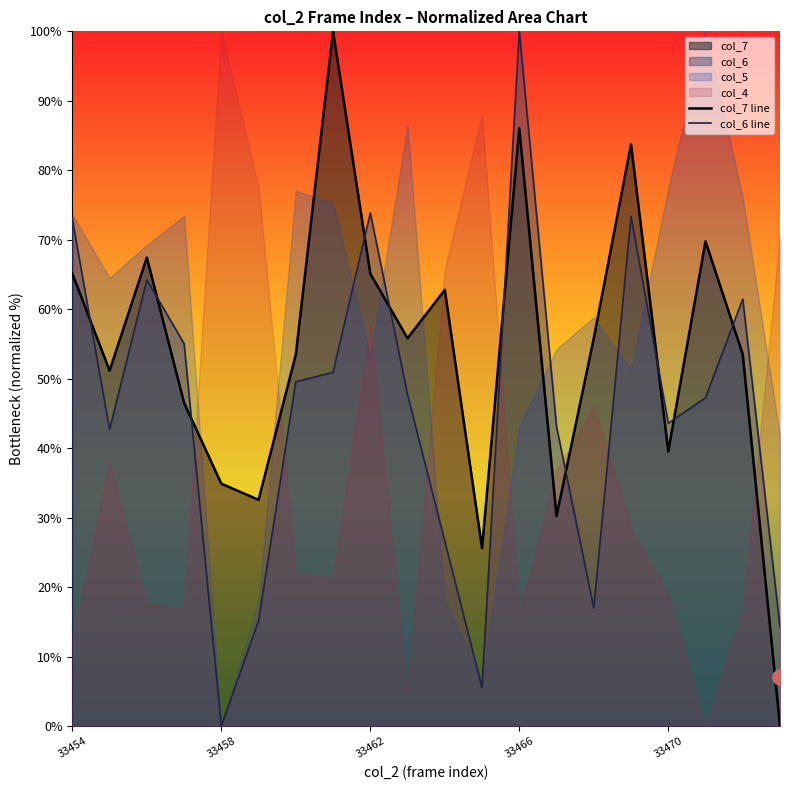

What is the total value across all series at 5?

47.7